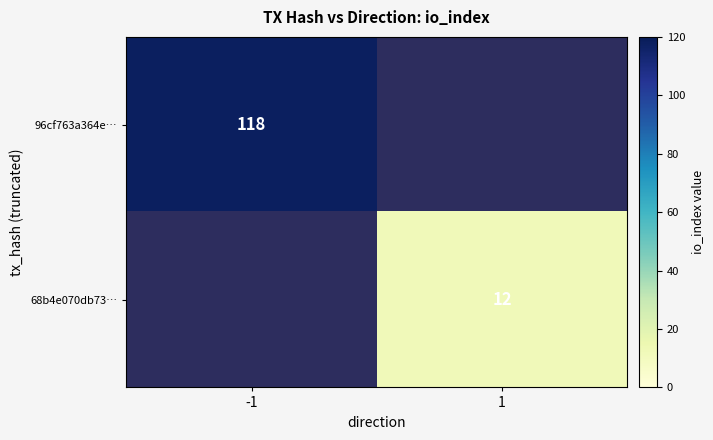

Is it true that 96cf763a364e… equals 118 at -1?

True